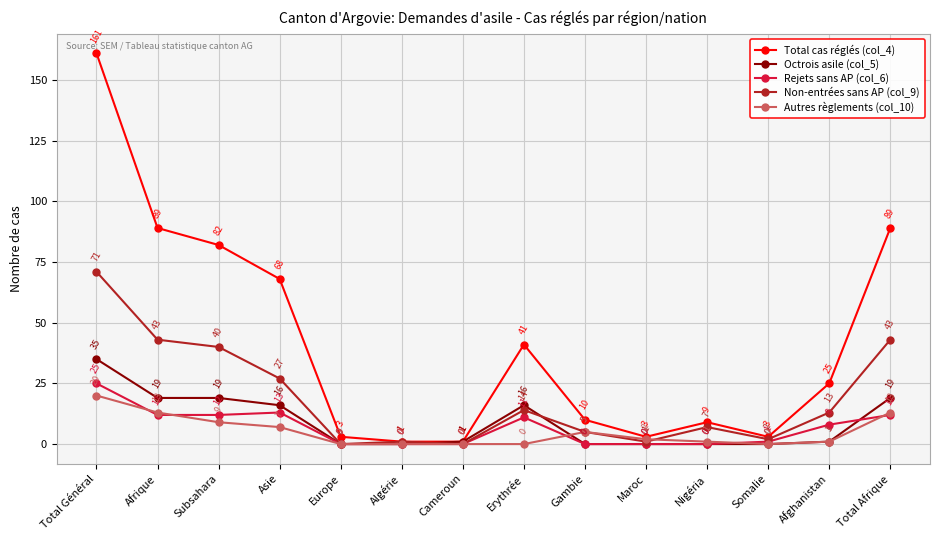

True or false: Rejets sans AP (col_6) has a value of 0 at Algérie.

True